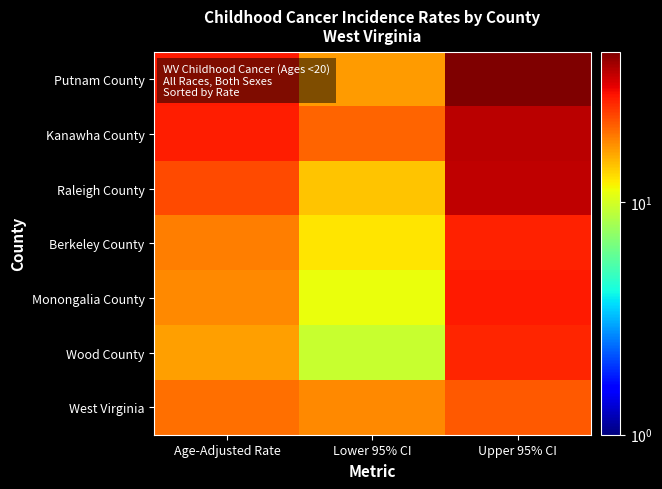

Reading left to right, transcribe all the data shown in this chart.

Putnam County: Age-Adjusted Rate=28.2	Lower 95% CI=16.9	Upper 95% CI=44.3
Kanawha County: Age-Adjusted Rate=27.9	Lower 95% CI=21.1	Upper 95% CI=36.3
Raleigh County: Age-Adjusted Rate=23.2	Lower 95% CI=14.2	Upper 95% CI=35.8
Berkeley County: Age-Adjusted Rate=18.8	Lower 95% CI=12.5	Upper 95% CI=27.2
Monongalia County: Age-Adjusted Rate=18.2	Lower 95% CI=11.1	Upper 95% CI=28.2
Wood County: Age-Adjusted Rate=16.5	Lower 95% CI=9.4	Upper 95% CI=26.8
West Virginia: Age-Adjusted Rate=20.0	Lower 95% CI=18.1	Upper 95% CI=22.0